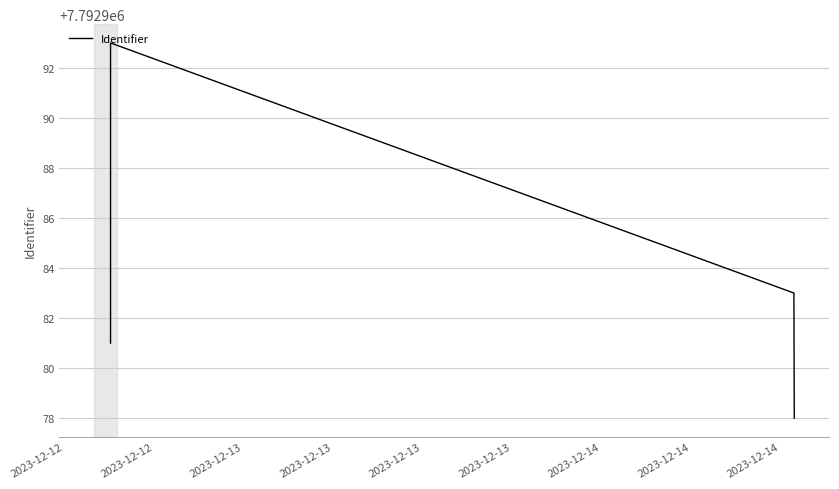

Count the values in the range 7792983 to 7792991.

5